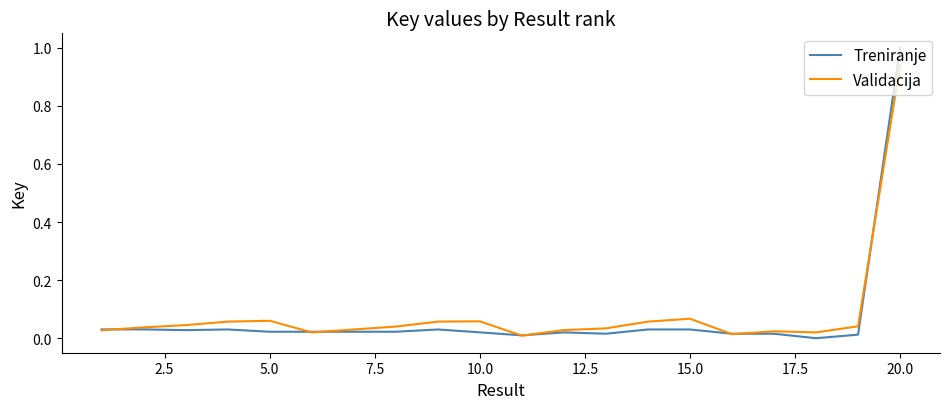

What is the maximum value for Treniranje?

1.0